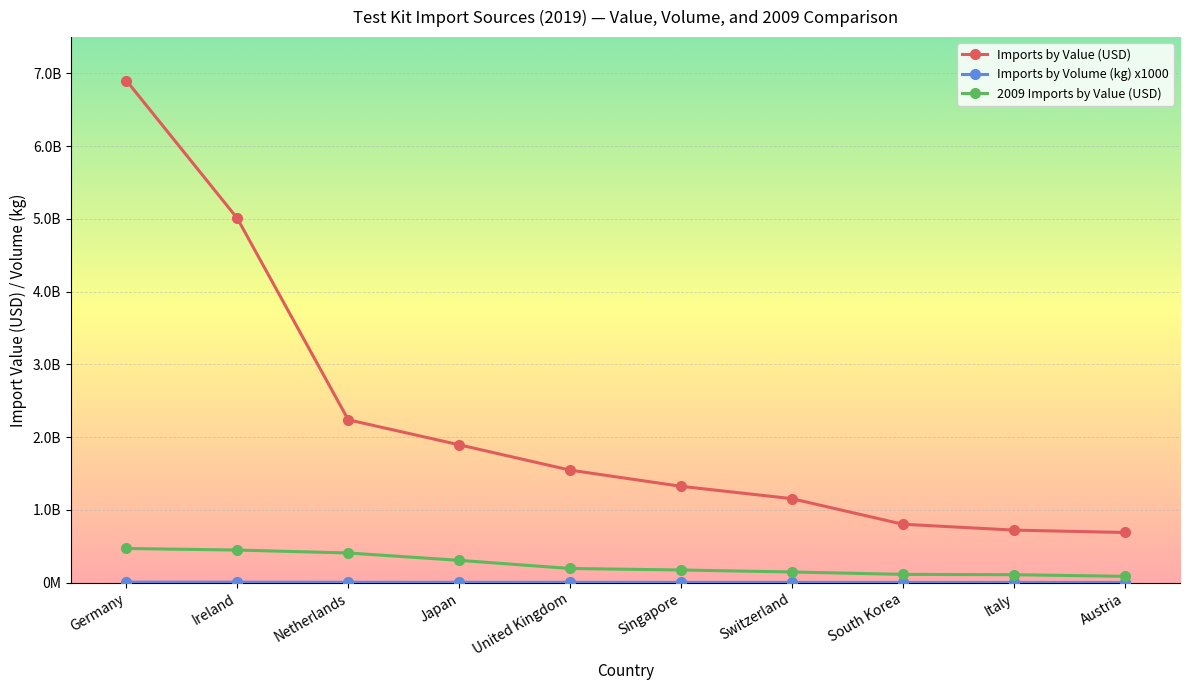

Which series has the largest total across all categories?

Imports by Value (USD)